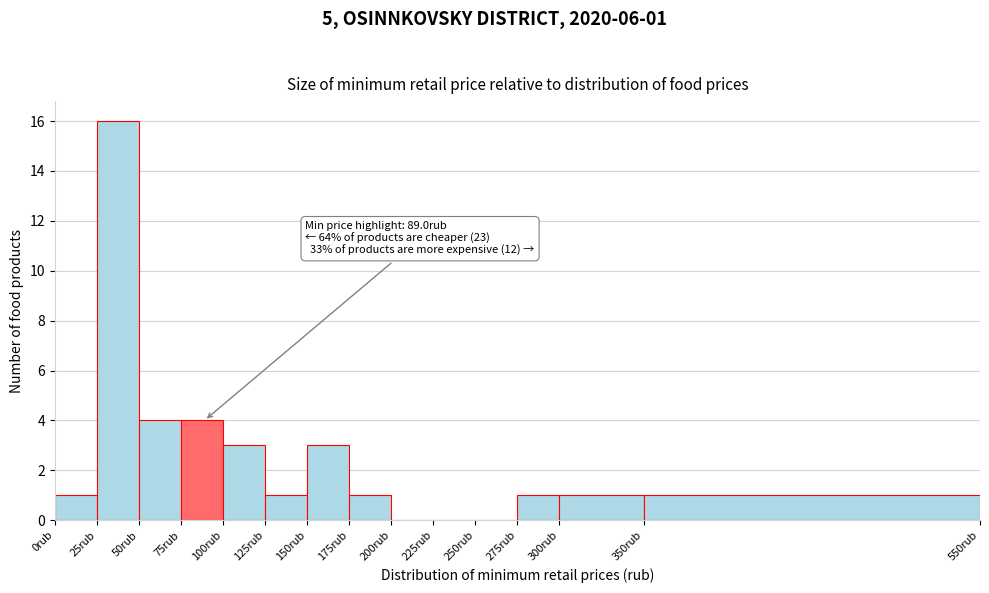

Which range on the x-axis has the tallest bar?

25 to 50